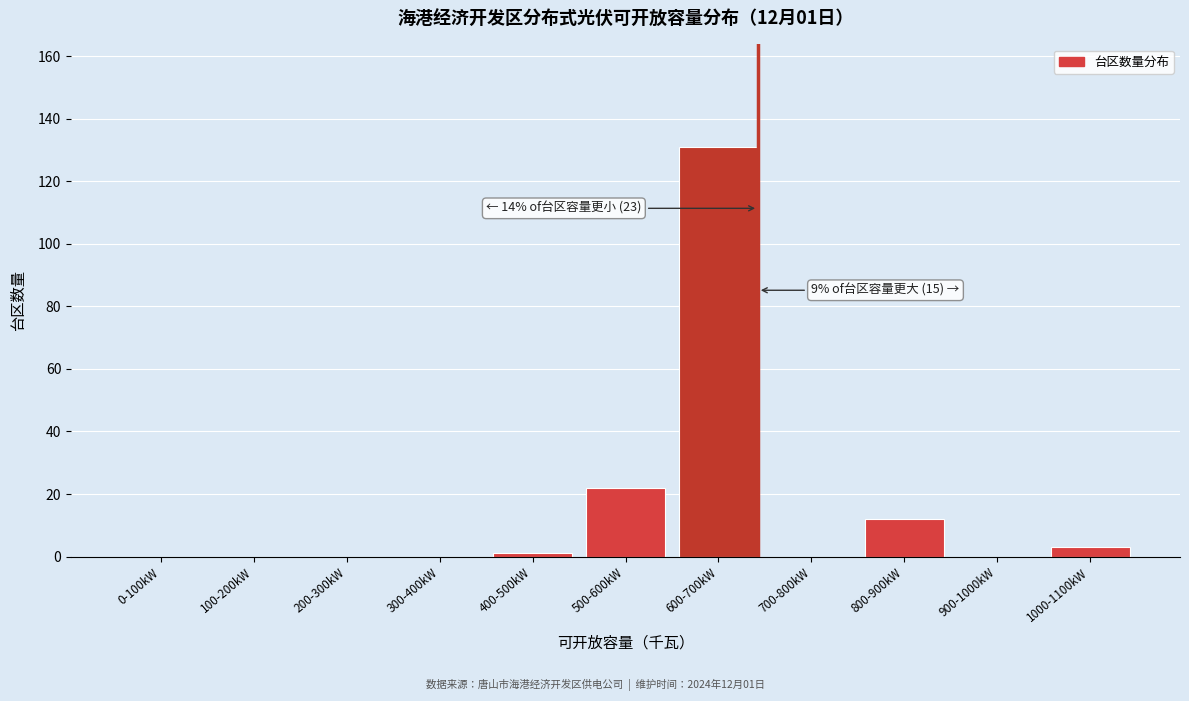

Reading left to right, list all the values displayed in this chart.

0-100kW=0	100-200kW=0	200-300kW=0	300-400kW=0	400-500kW=1	500-600kW=22	600-700kW=131	700-800kW=0	800-900kW=12	900-1000kW=0	1000-1100kW=3